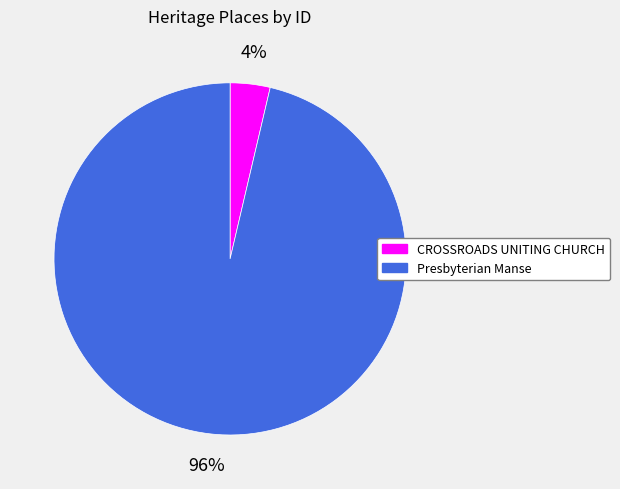

Rank the categories by value from lowest to highest.

CROSSROADS UNITING CHURCH, Presbyterian Manse